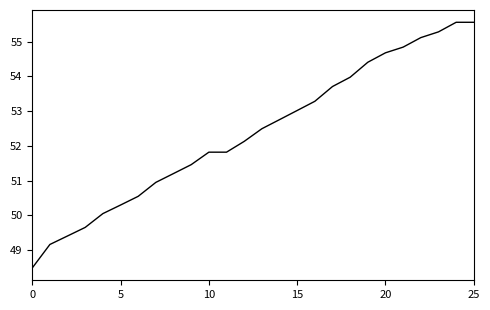

What is the maximum value shown in the chart?

55.6